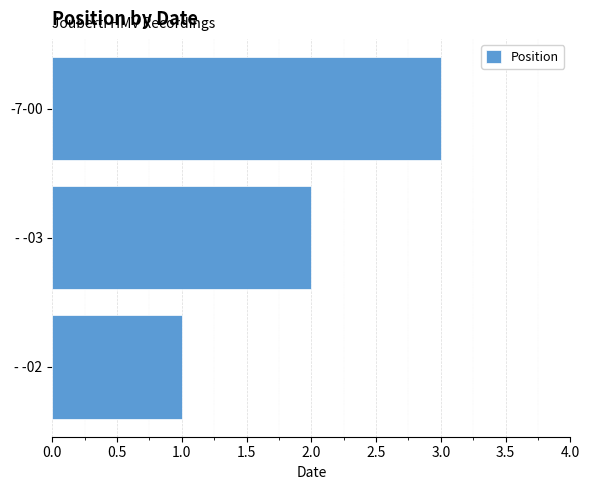

The value at -7-00 is 1. True or false?

False